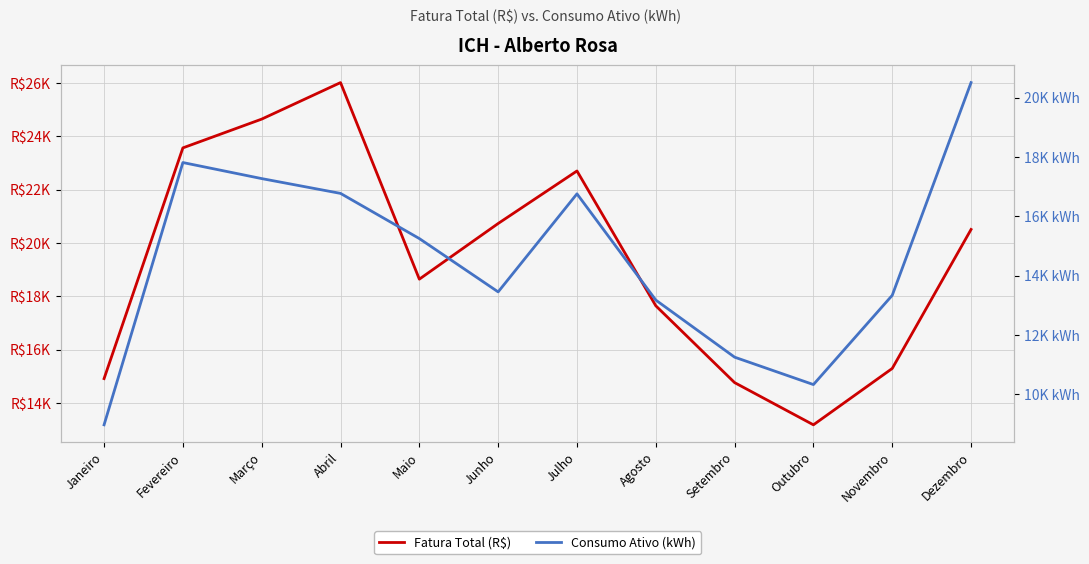

What is the total value across all series at Setembro?

26018.3